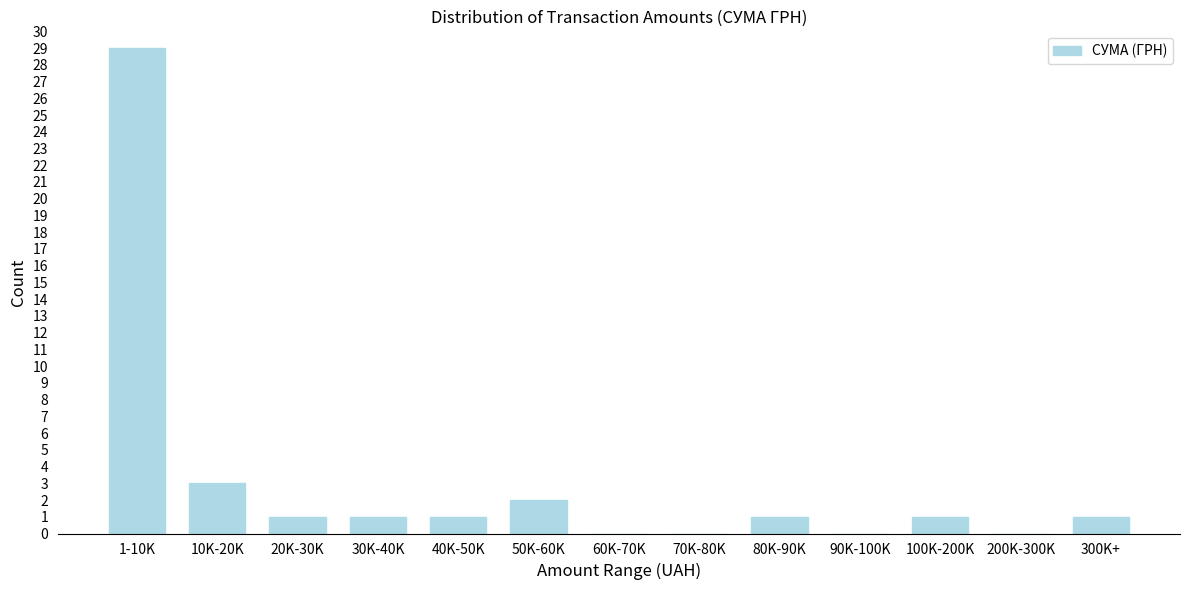

Reading left to right, what are all the values shown in this chart?

1-10K=29	10K-20K=3	20K-30K=1	30K-40K=1	40K-50K=1	50K-60K=2	60K-70K=0	70K-80K=0	80K-90K=1	90K-100K=0	100K-200K=1	200K-300K=0	300K+=1